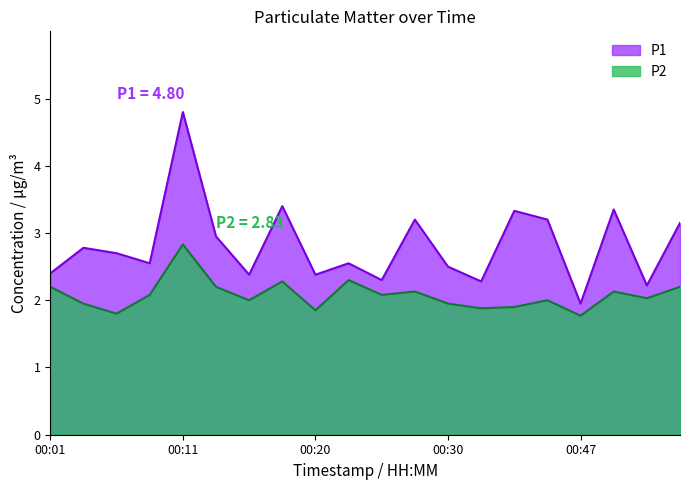

Between 00:06 and 00:11, which is larger?

00:11